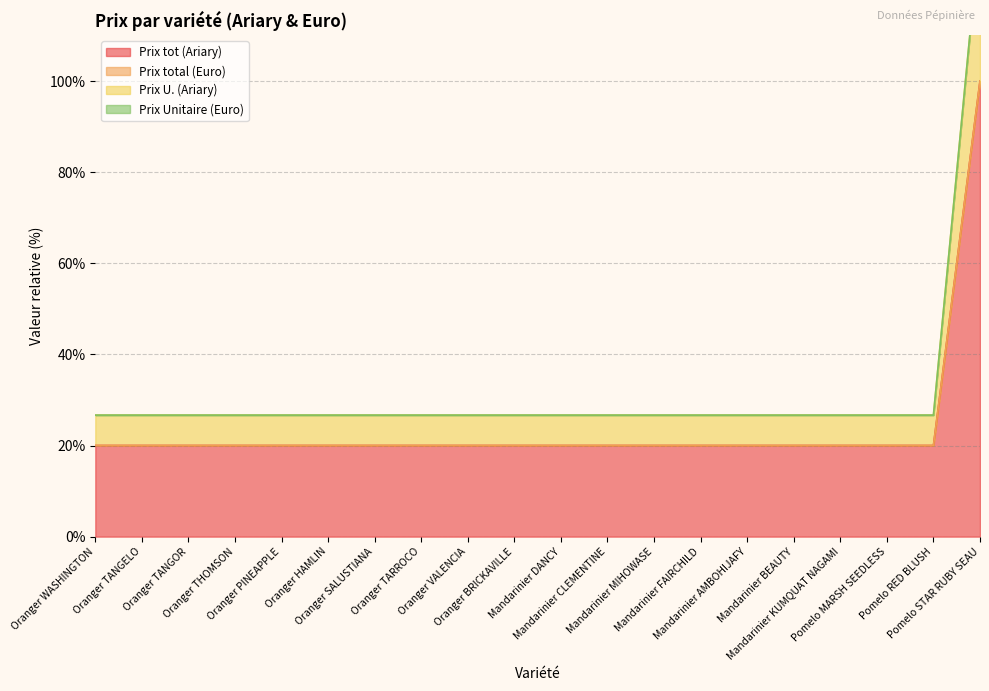

What is the maximum value for Prix tot (Ariary)?

100